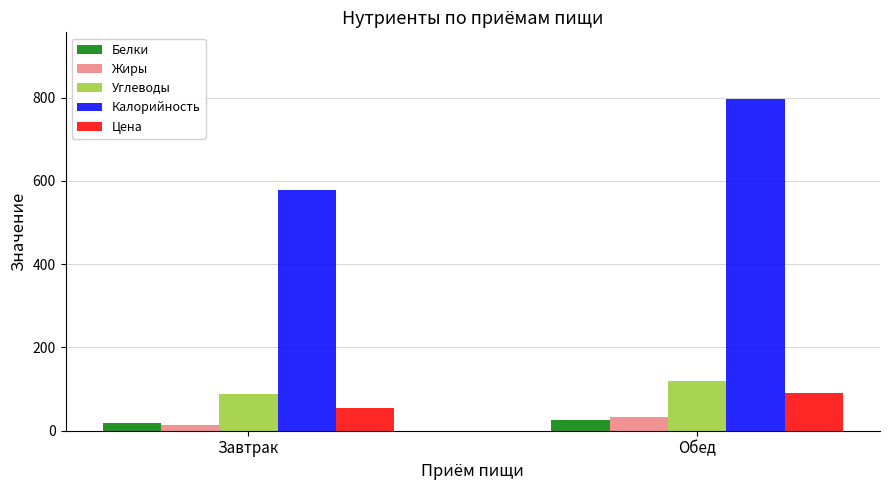

What position from the right is Обед?

1